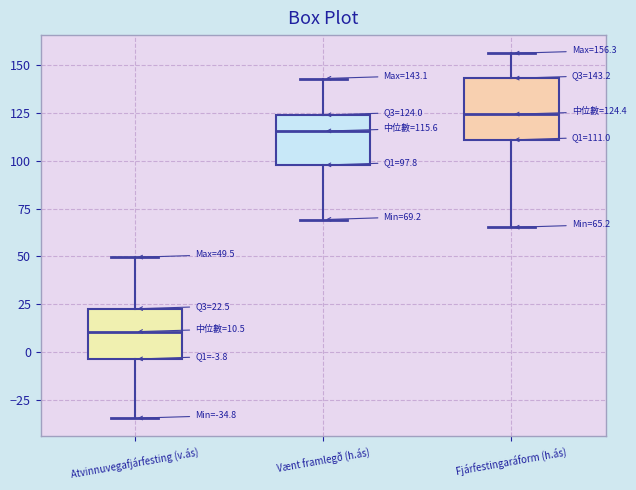

Comparing the boxes themselves (not the whiskers), which one is the tallest?

Fjárfestingaráform (h.ás)